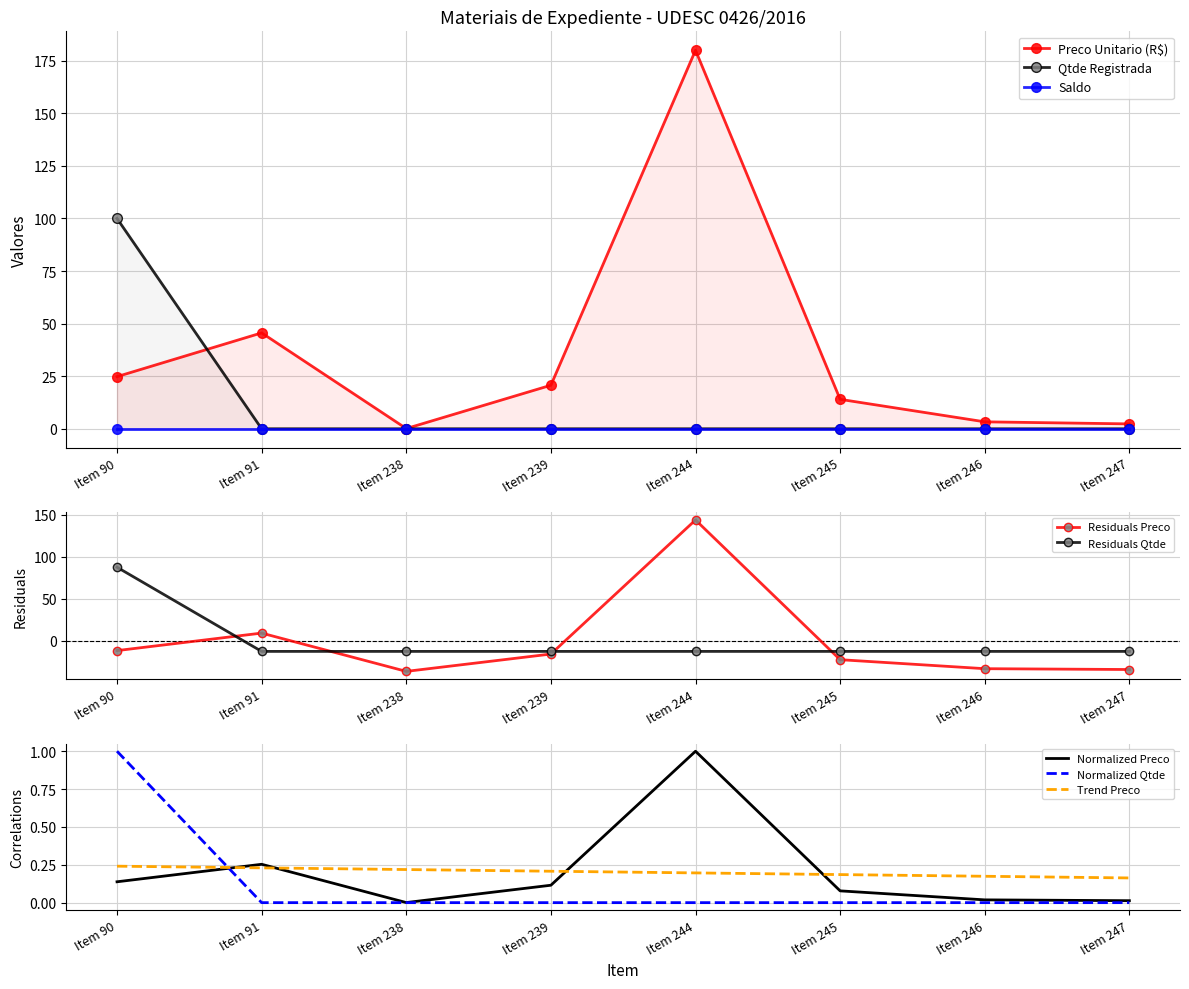

True or false: Qtde Registrada has a value of 0 at Item 245.

True